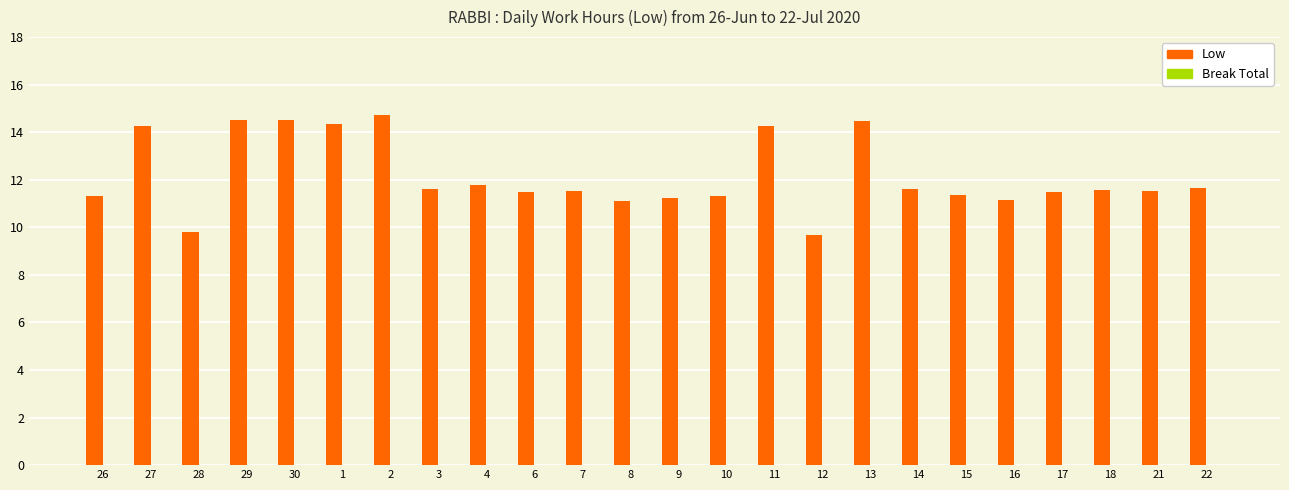

The value at 12 is 9.7. True or false?

True